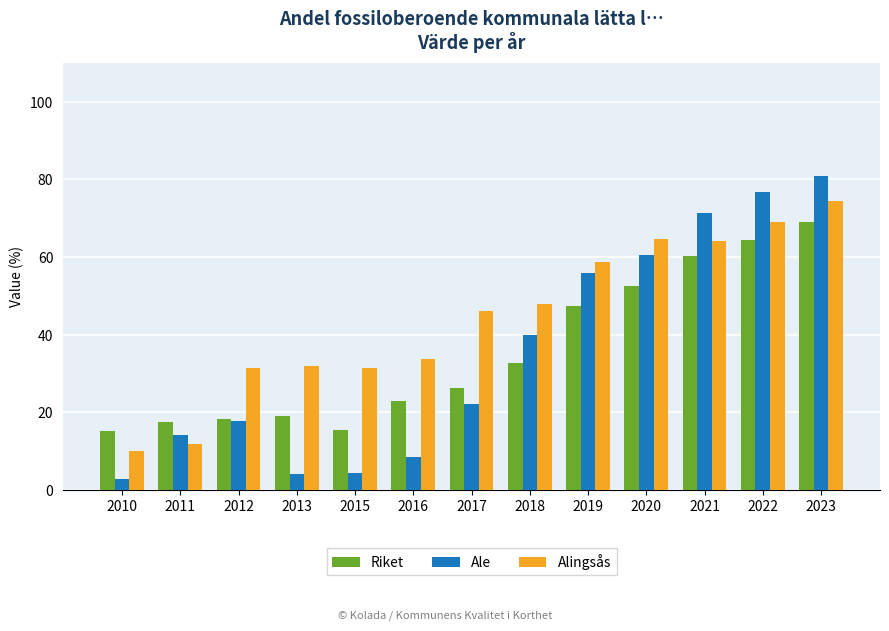

What are all the series names shown in the legend?

Riket, Ale, Alingsås